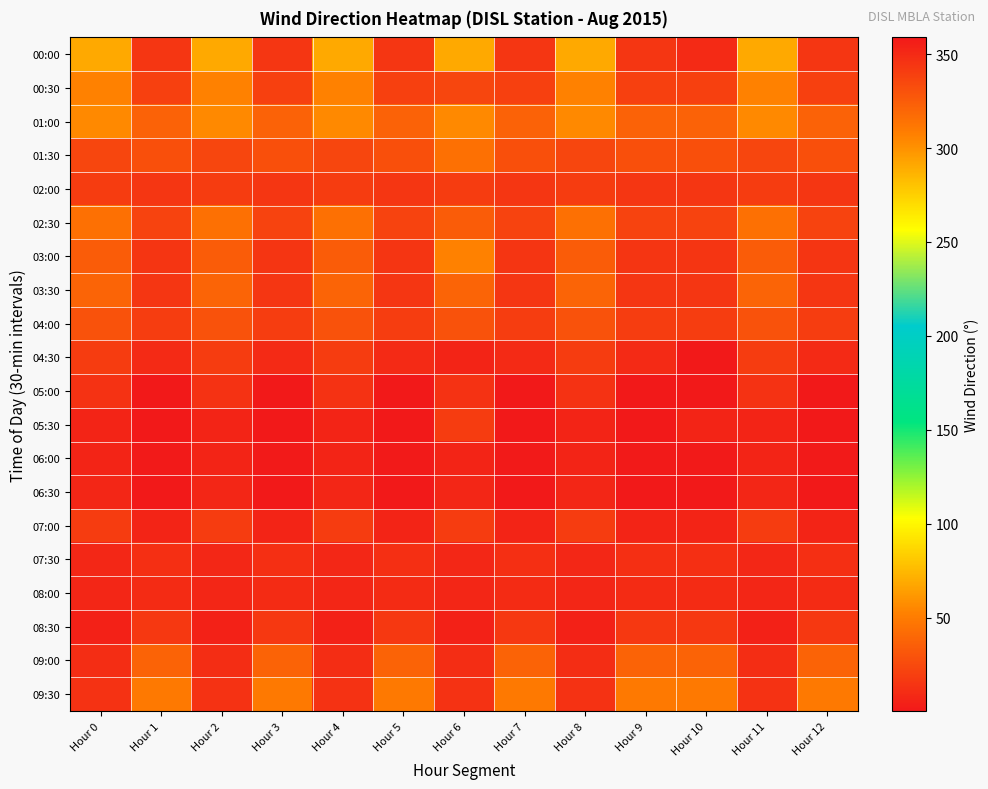

Count the number of data series in this chart.

20